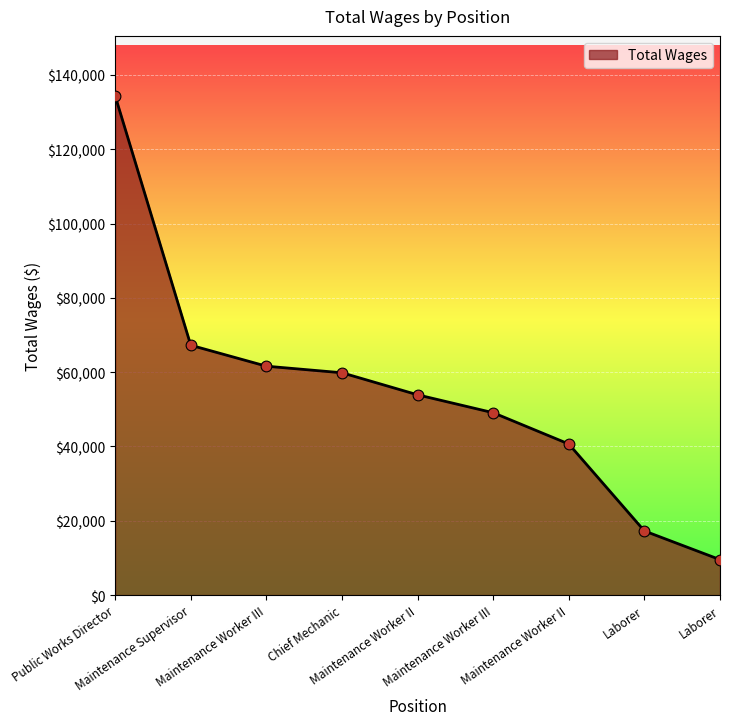

Between Maintenance Worker III and Laborer, which is larger?

Maintenance Worker III